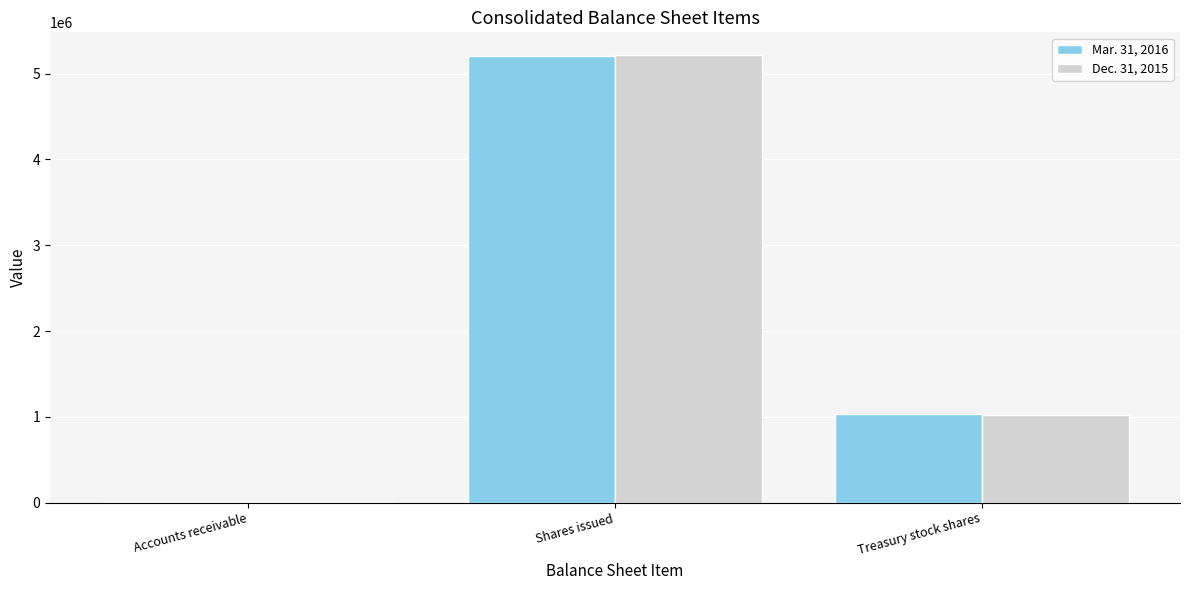

Reading left to right, transcribe all the data shown in this chart.

Mar. 31, 2016: Accounts receivable=2469	Shares issued=5204950	Treasury stock shares=1036362
Dec. 31, 2015: Accounts receivable=2326	Shares issued=5221062	Treasury stock shares=1018013